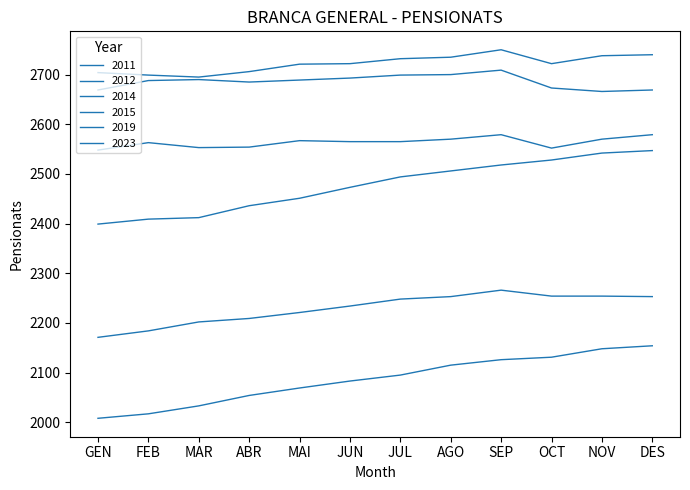

What is the difference between the 2011 values at GEN and OCT?

123